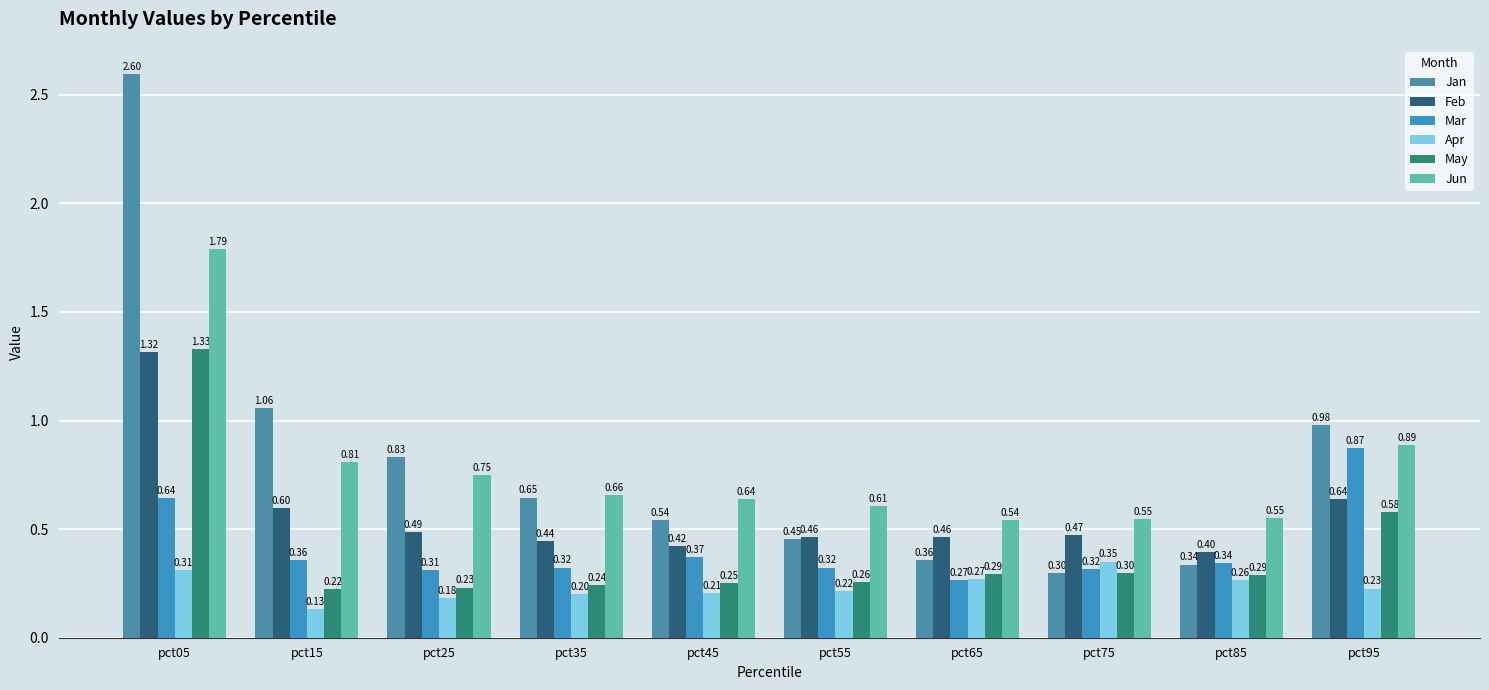

Is the value of Feb at pct85 greater than the value of Jan at pct25?

No